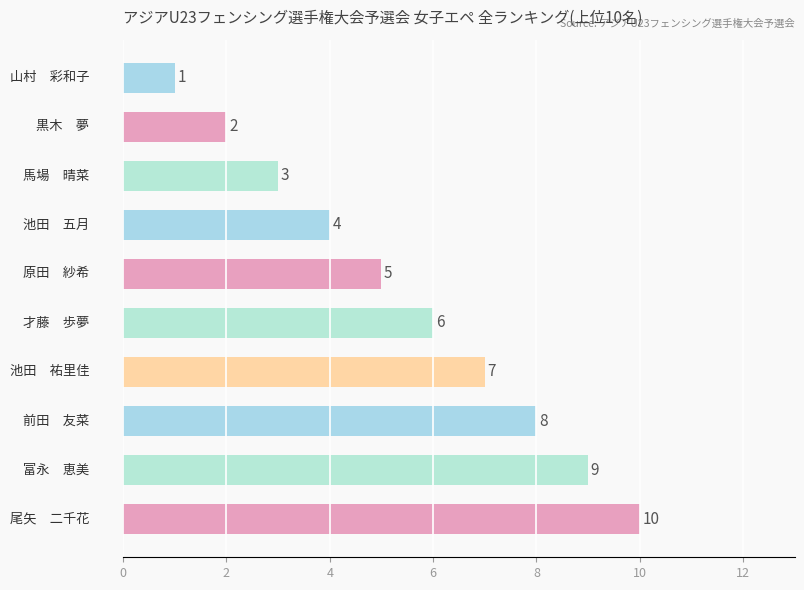

What is the average value?

6